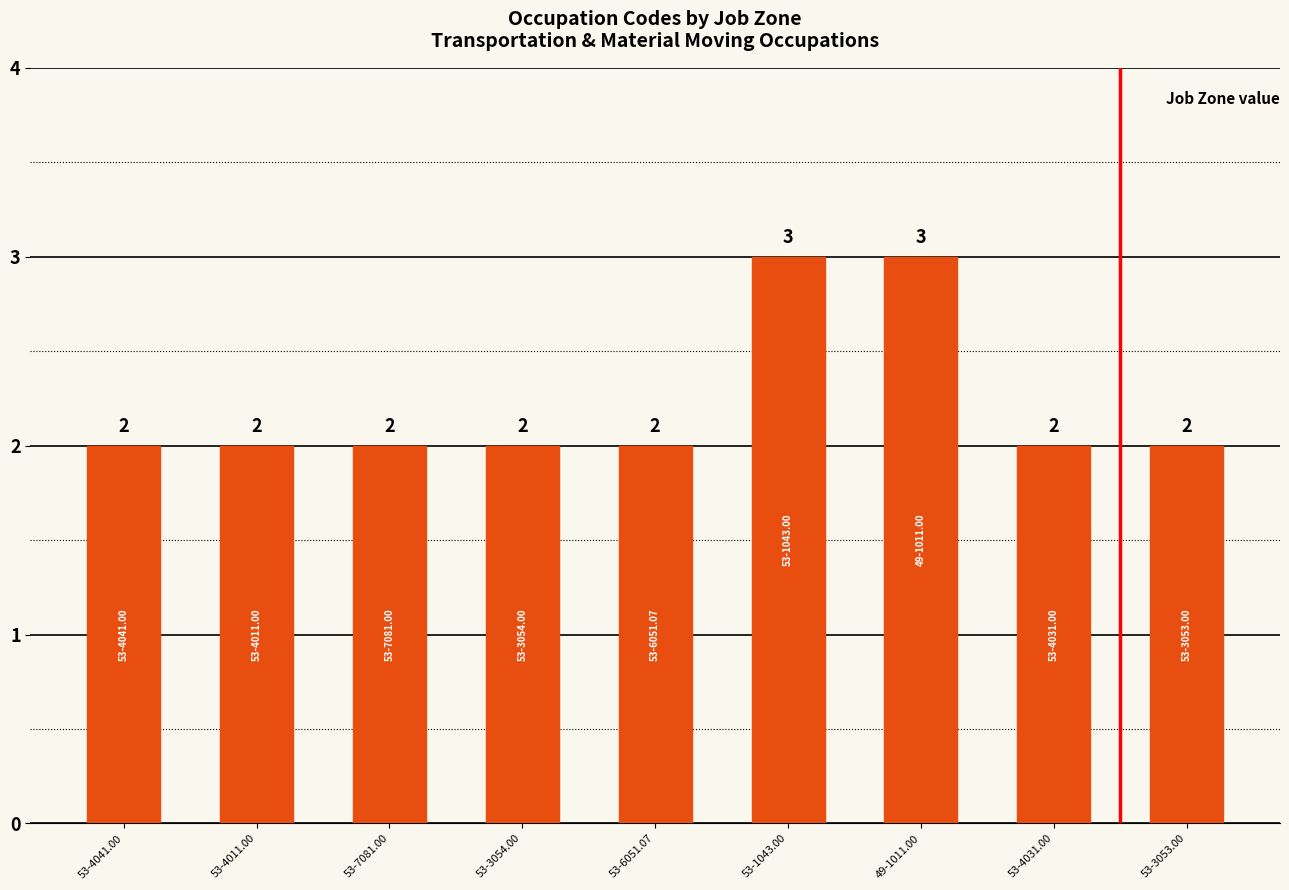

Count the values in the range 2 to 3.

9